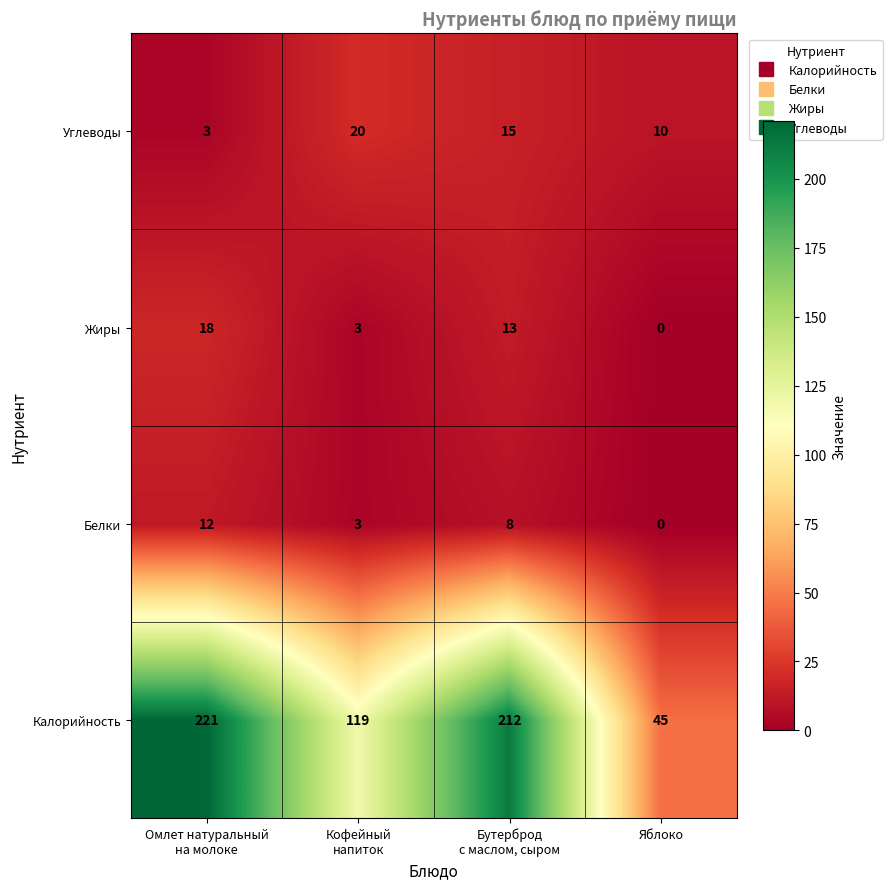

How many distinct data groups are displayed?

4